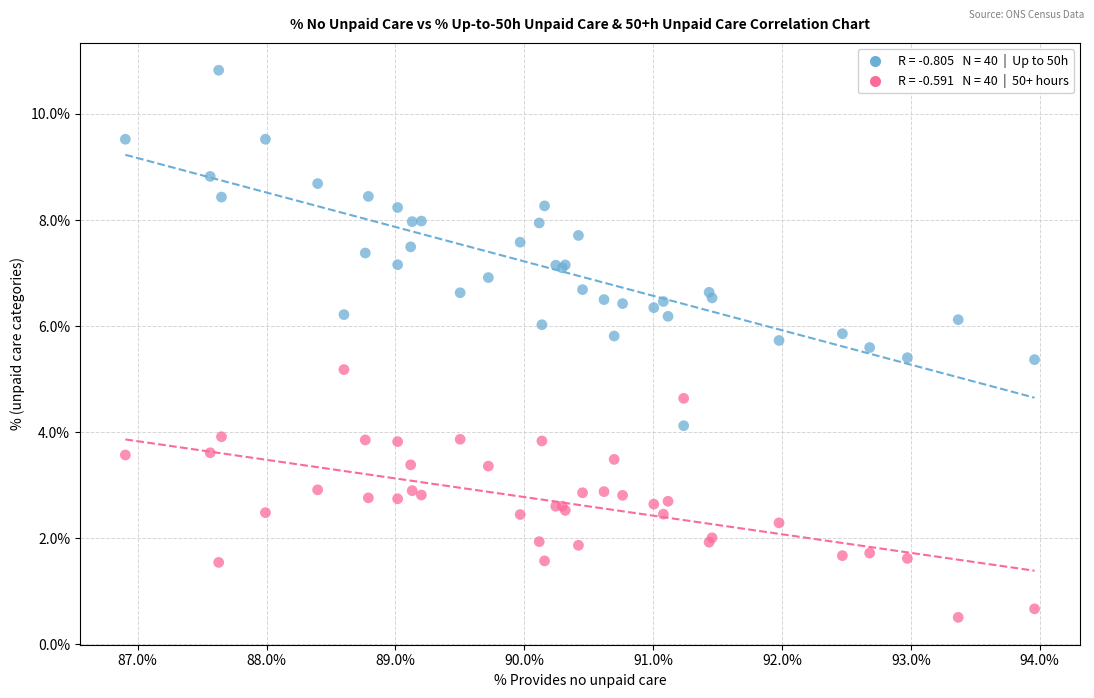

Across all series, what Y value is closest to 5?

5.2